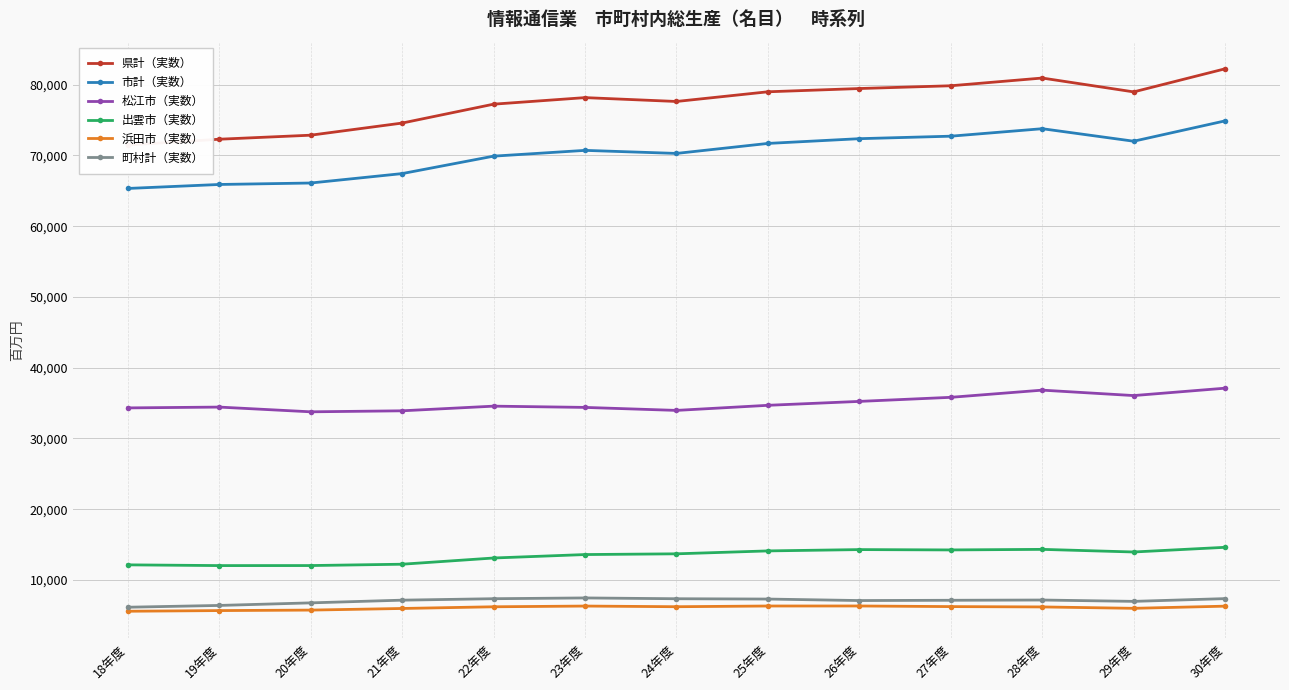

True or false: 県計（実数） and 松江市（実数） intersect in this chart.

False